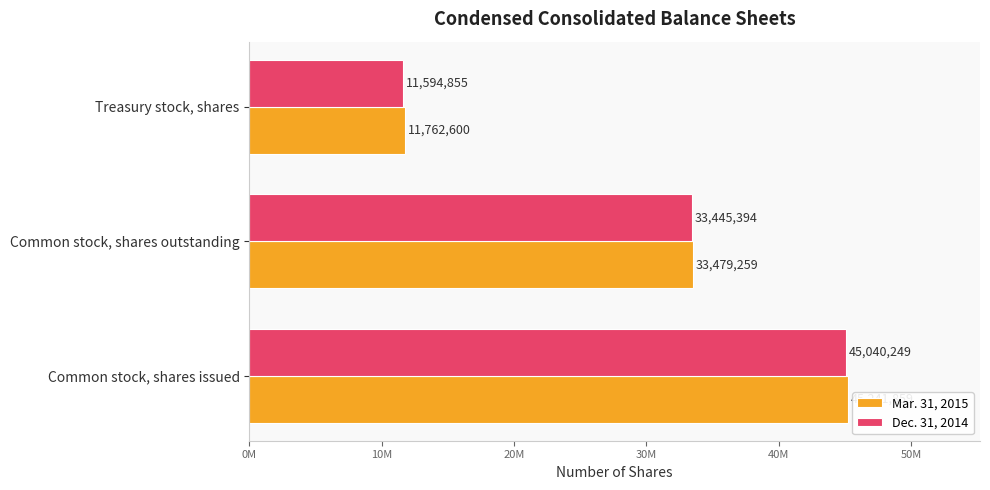

What is the difference between the maximum and minimum values in the Mar. 31, 2015 series?

33479259